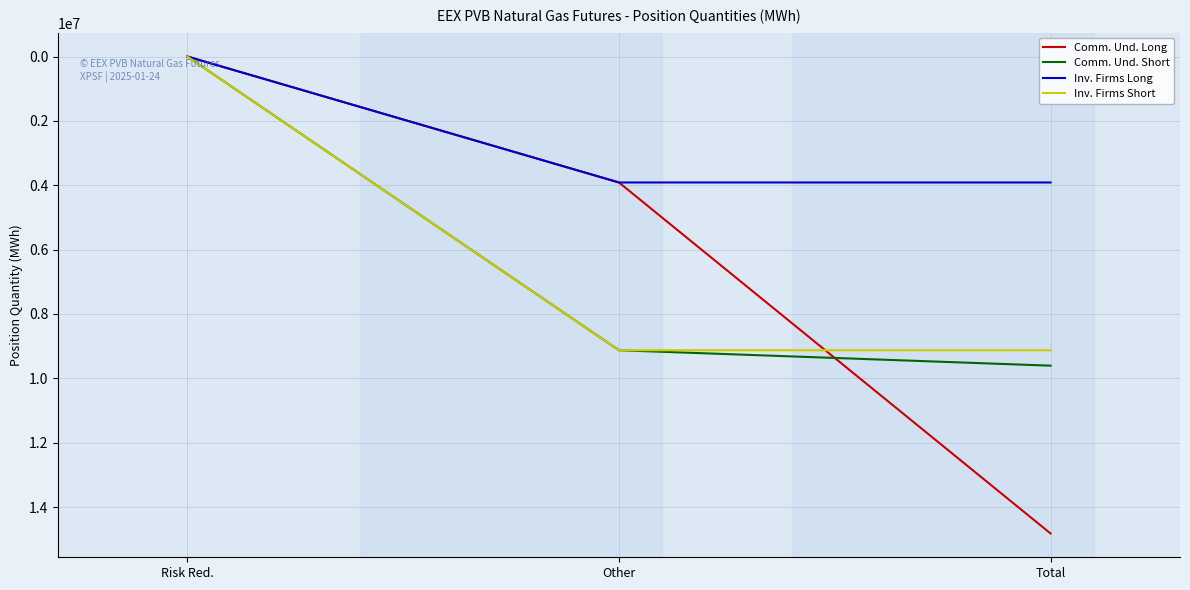

At which label is Comm. Und. Short closest to 4803094?

Other